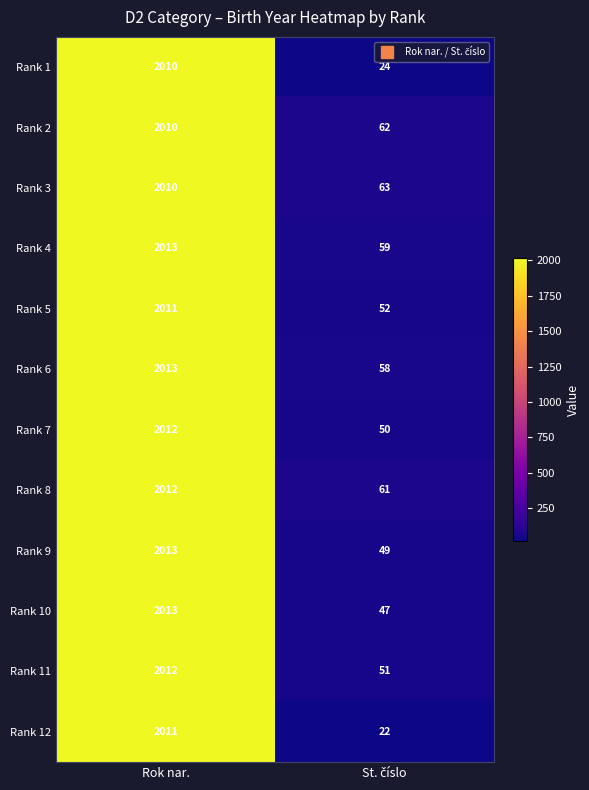

Which series has the widest spread of values?

Rank 12